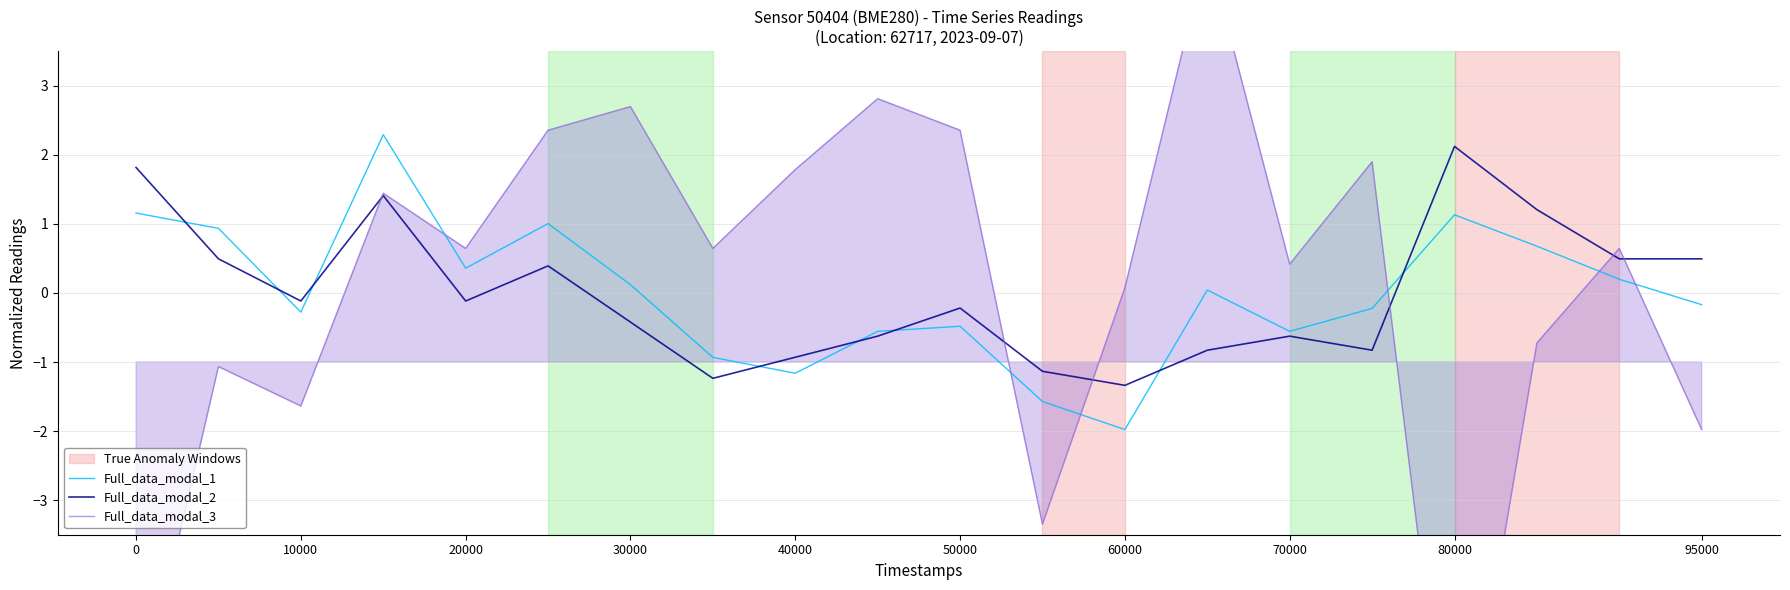

What is the value of the Full_data_modal_3 point at the 4th from the left?

1.4